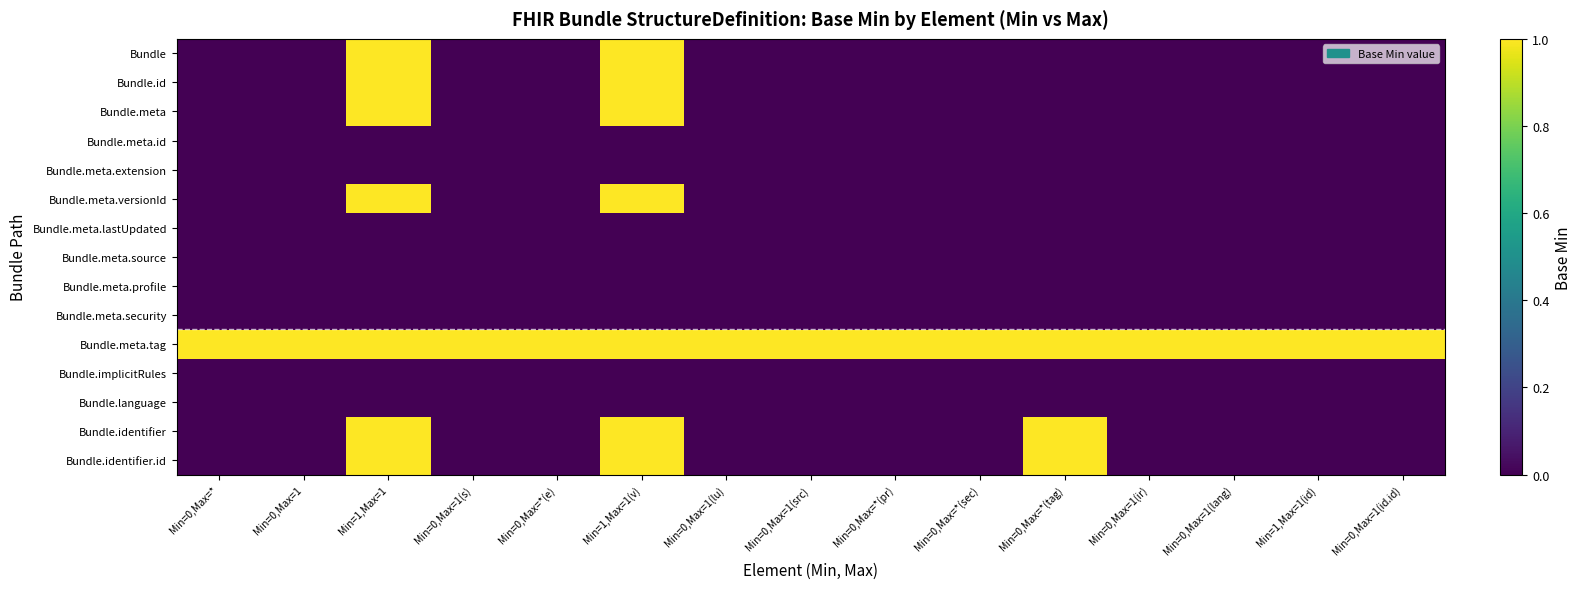

Rank the series by their maximum value, from lowest to highest.

Bundle.meta.id, Bundle.meta.extension, Bundle.meta.lastUpdated, Bundle.meta.source, Bundle.meta.profile, Bundle.meta.security, Bundle.implicitRules, Bundle.language, Bundle, Bundle.id, Bundle.meta, Bundle.meta.versionId, Bundle.meta.tag, Bundle.identifier, Bundle.identifier.id